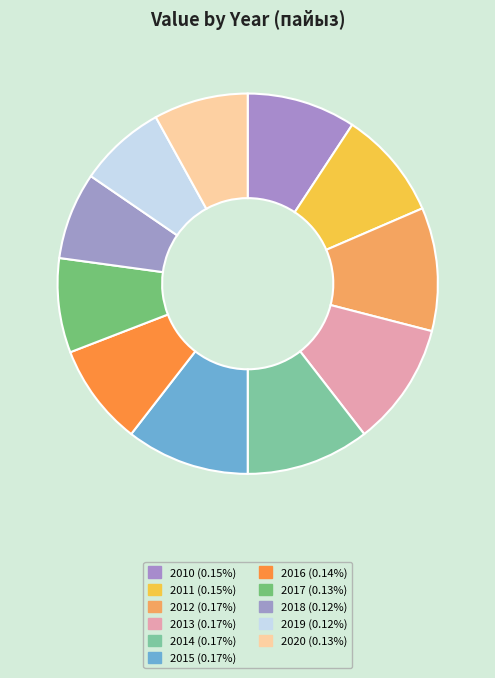

What is the total percentage of 2018 and 2013?

17.9%